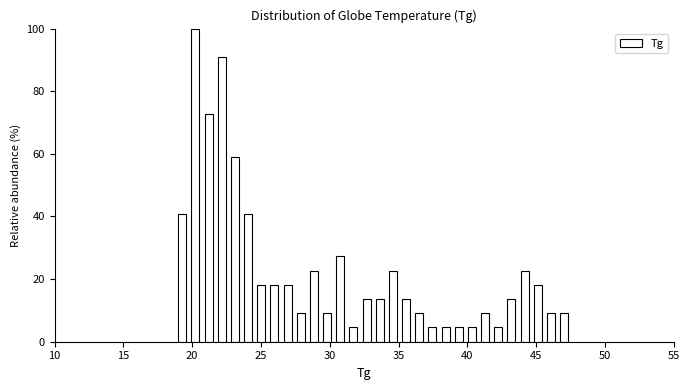

Around what value on the x-axis is the tallest bar? Give the approximate position of its centre, as read against the axis.

20.0